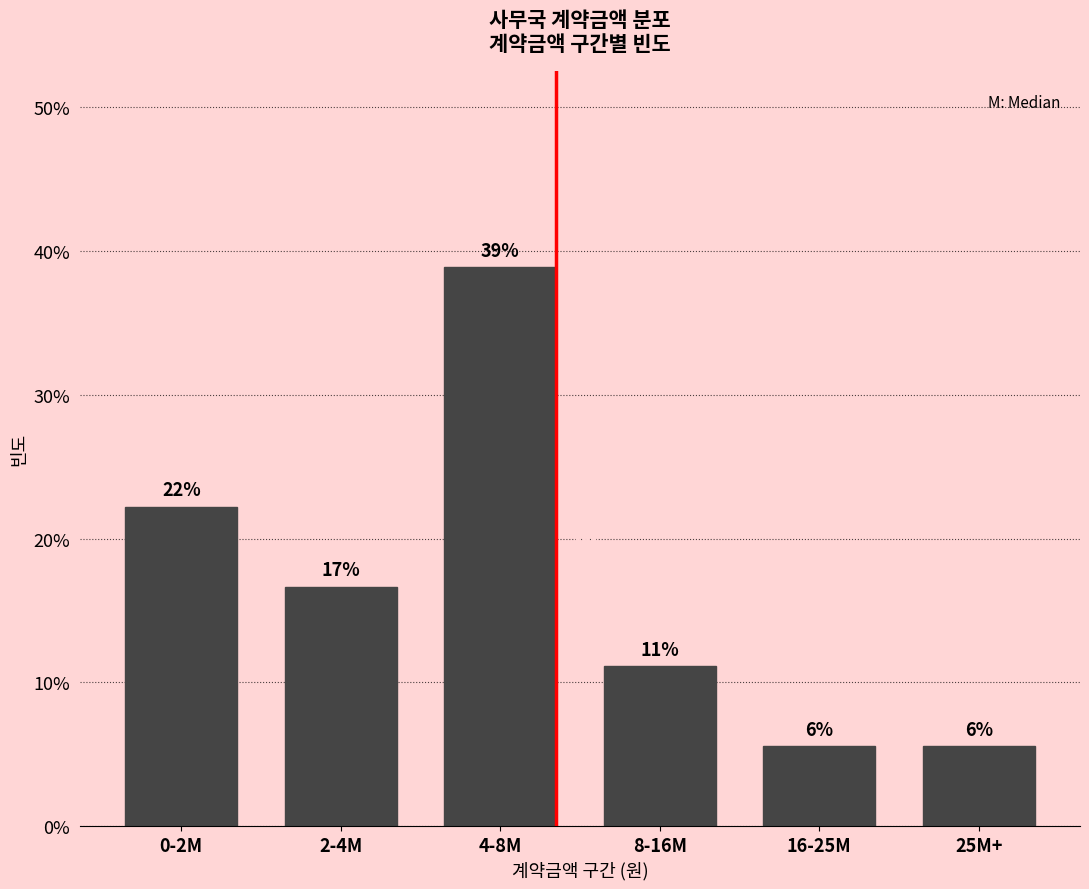

Are the bars horizontal?

No